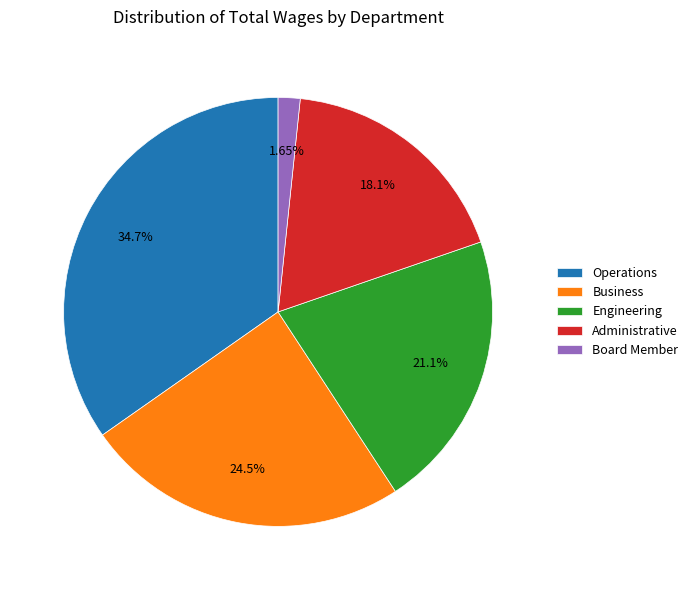

Combined, do Engineering and Business account for over 50%?

No